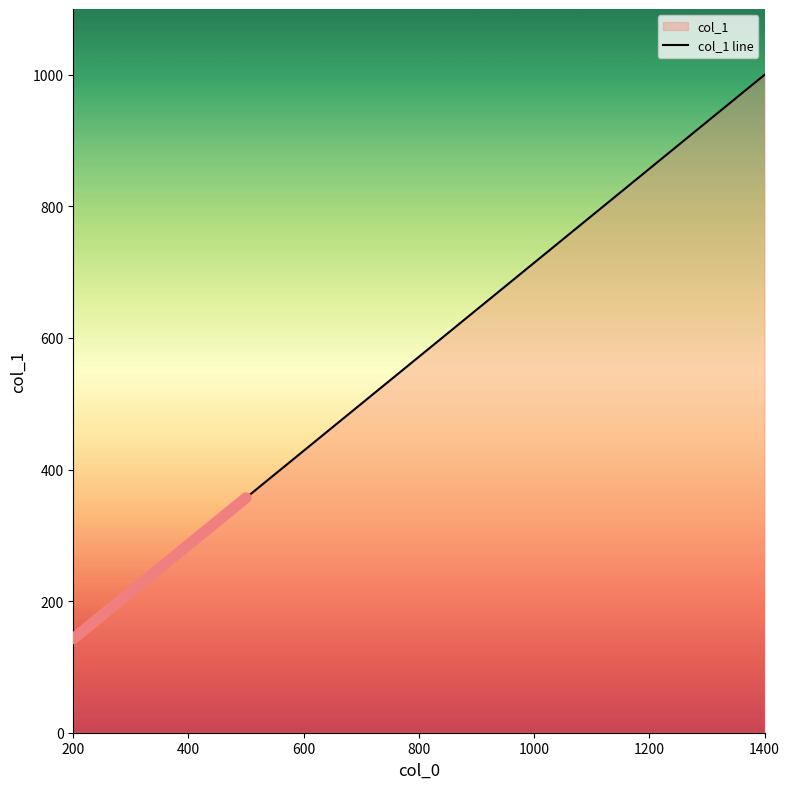

What is the sum of all values?

4463.6